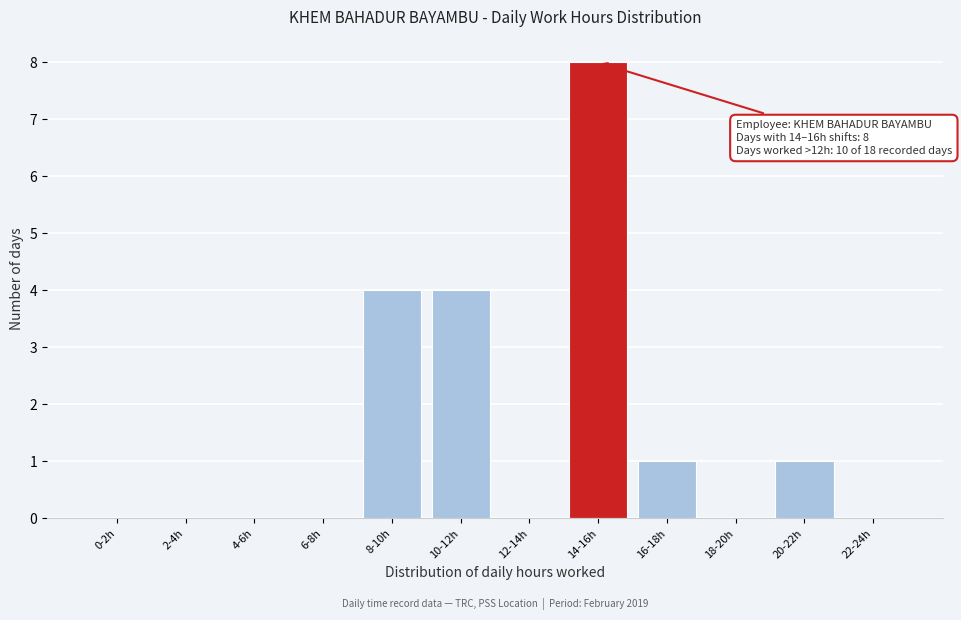

Reading left to right, list all the values displayed in this chart.

0-2h=0	2-4h=0	4-6h=0	6-8h=0	8-10h=4	10-12h=4	12-14h=0	14-16h=8	16-18h=1	18-20h=0	20-22h=1	22-24h=0